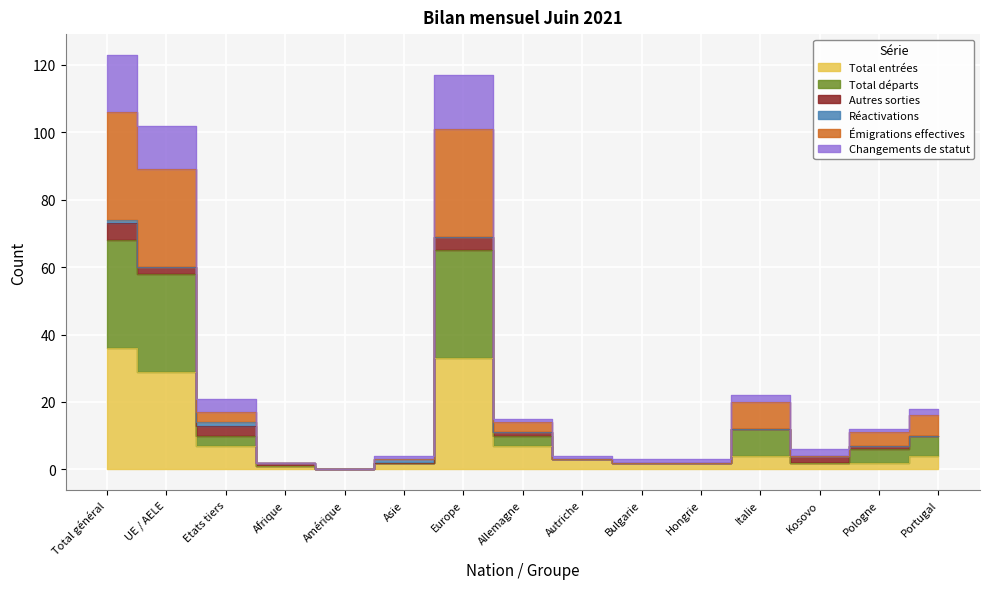

True or false: Émigrations effectives has a value of 10 at Portugal.

True